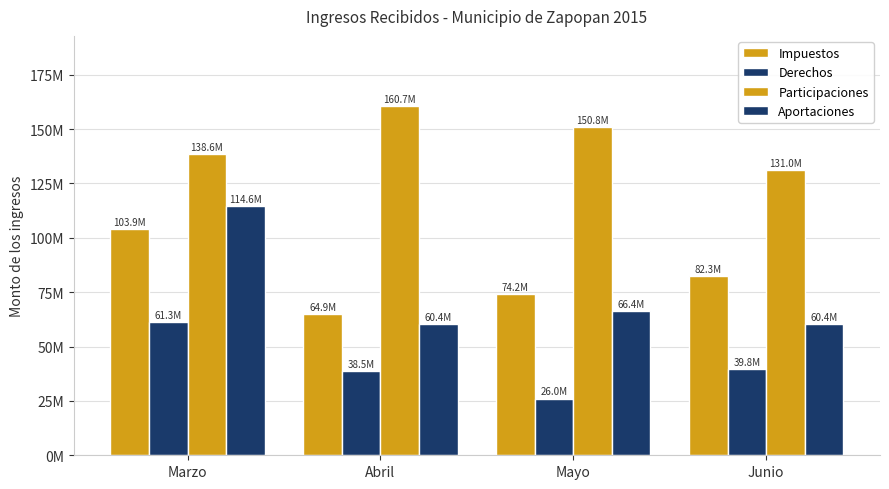

Are the bars grouped side by side (vs. stacked)?

Yes